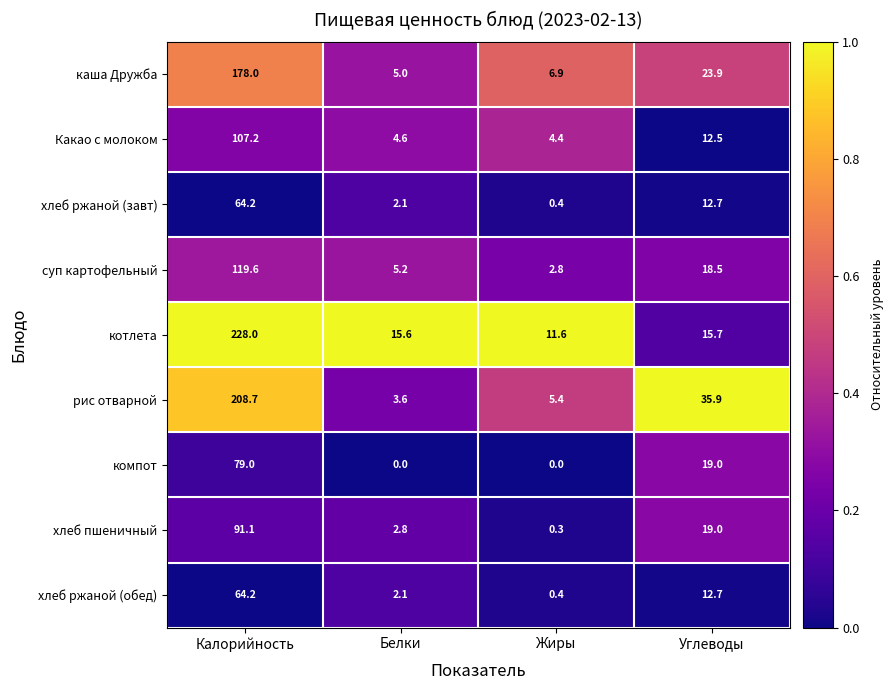

Which category has the highest value in the суп картофельный series?

Калорийность